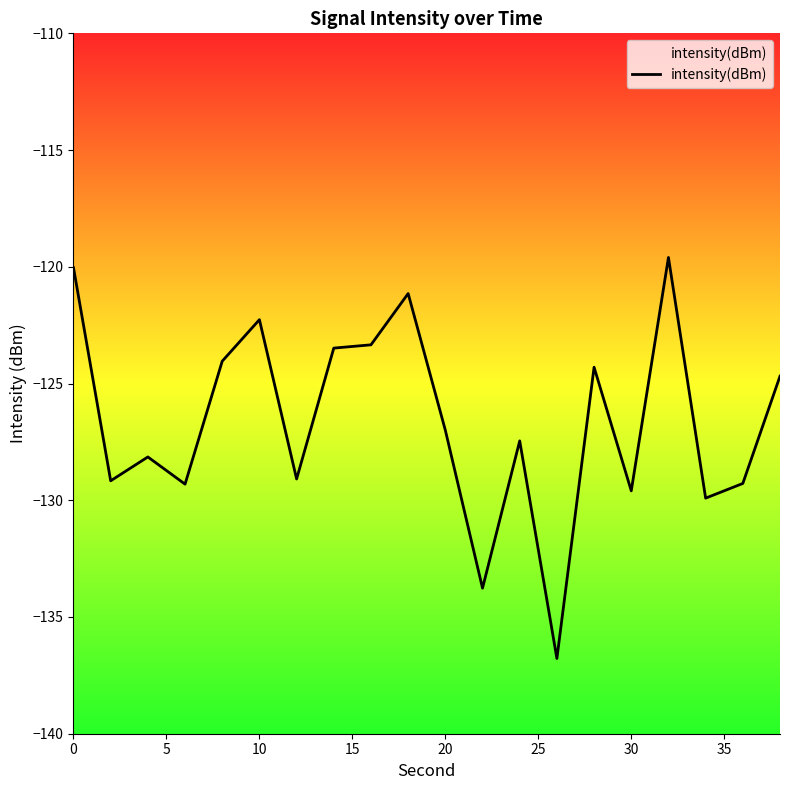

What is the difference between the maximum and minimum values?

17.2